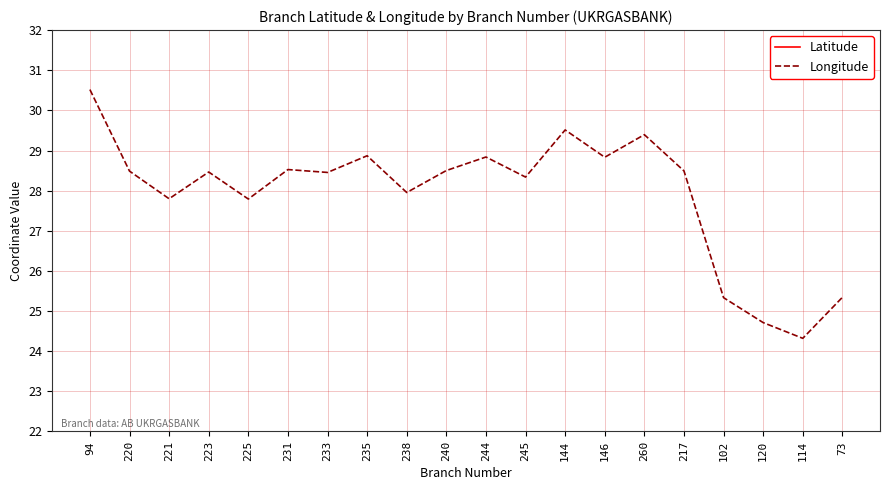

How many series are shown in this chart?

2